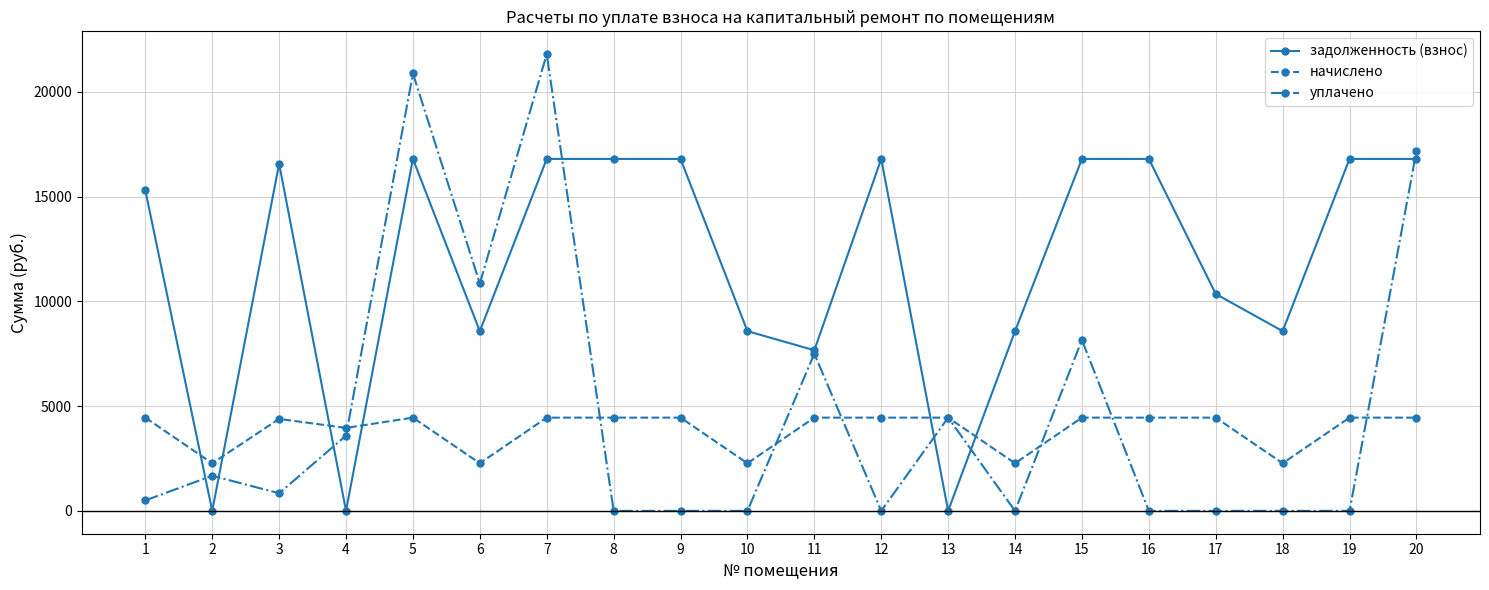

Where is the first local minimum for задолженность (взнос)?

2